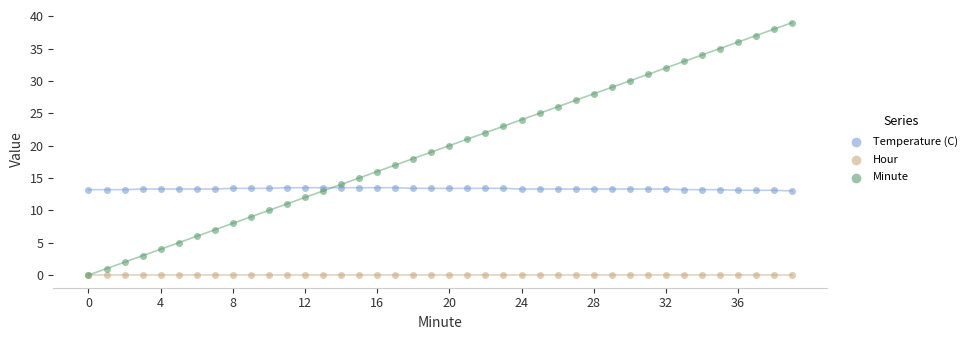

Which series has the widest spread of Y values?

Minute